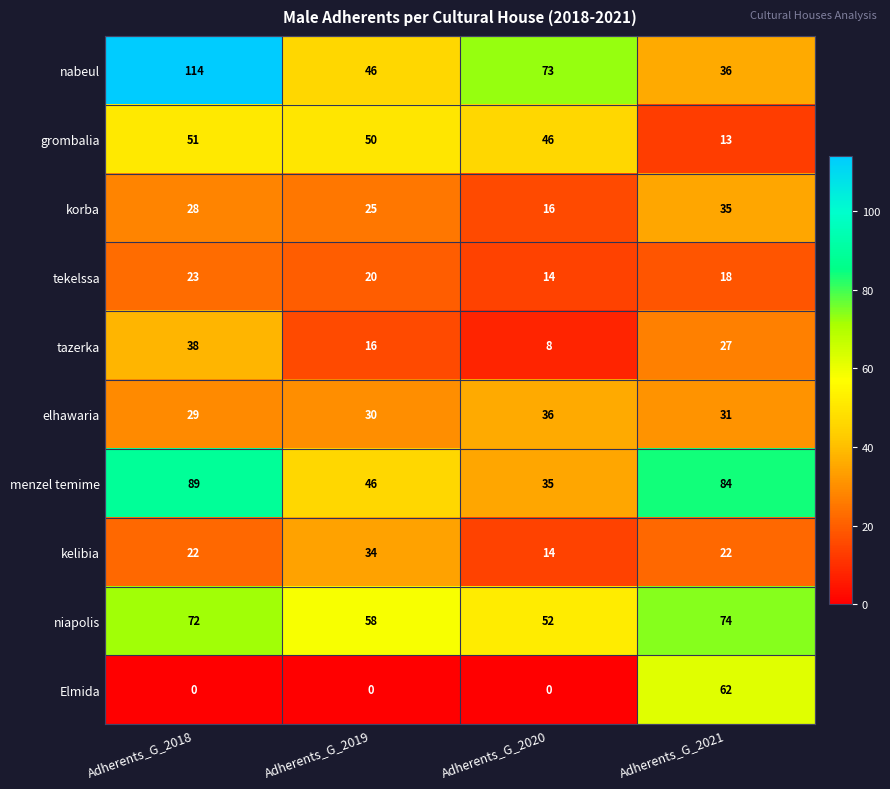

The value of menzel temime at Adherents_G_2018 is 89. True or false?

True